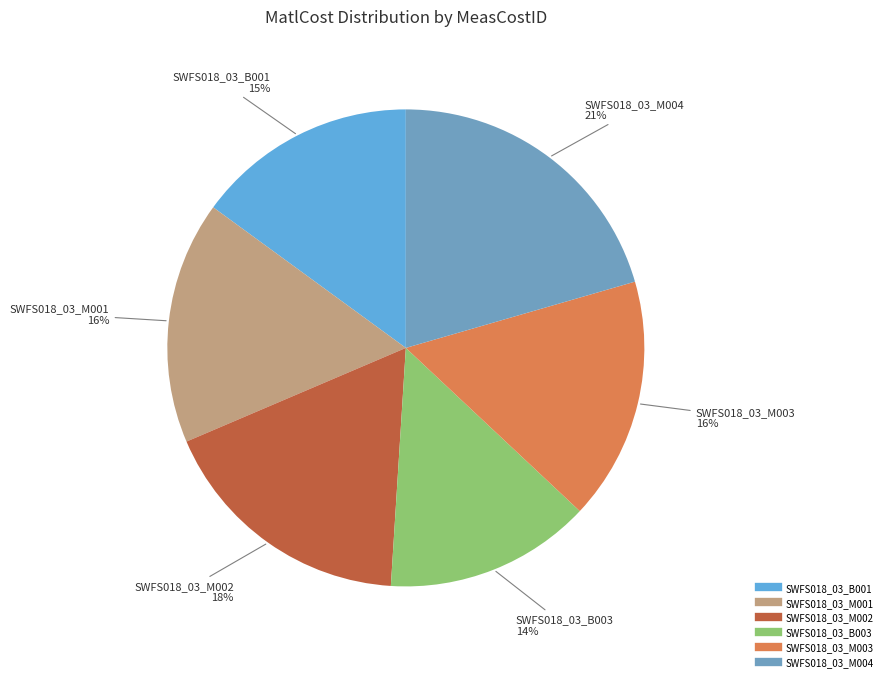

To the nearest percent, what portion does SWFS018_03_B003 represent?

14%